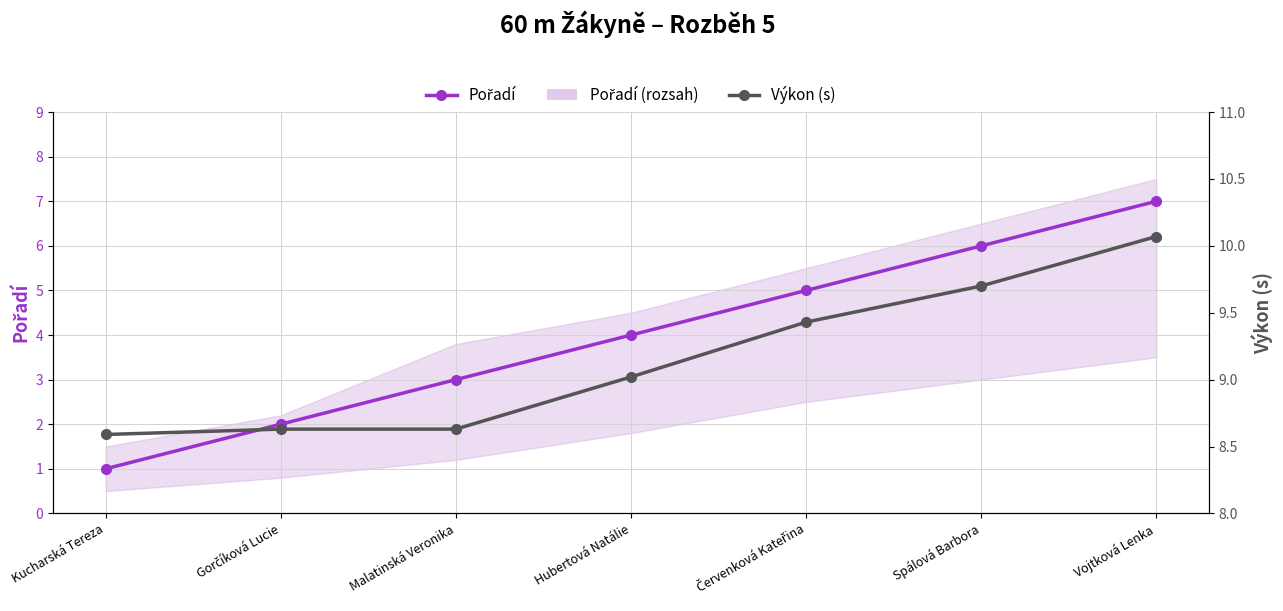

True or false: Výkon (s) and Pořadí intersect in this chart.

False